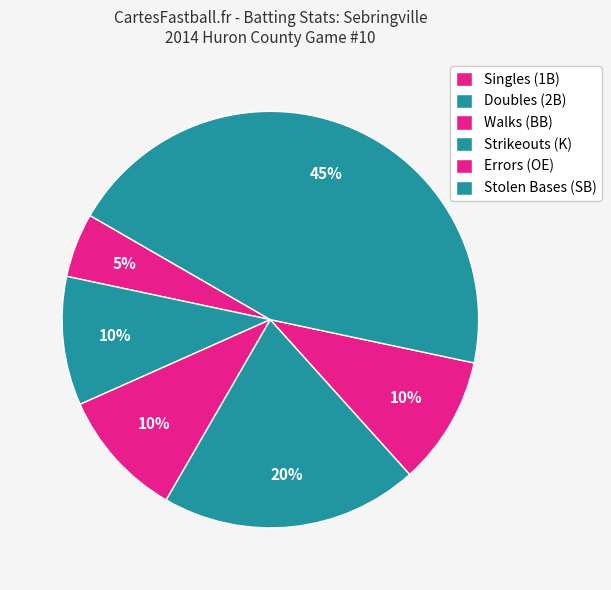

Count the number of slices in the pie.

6